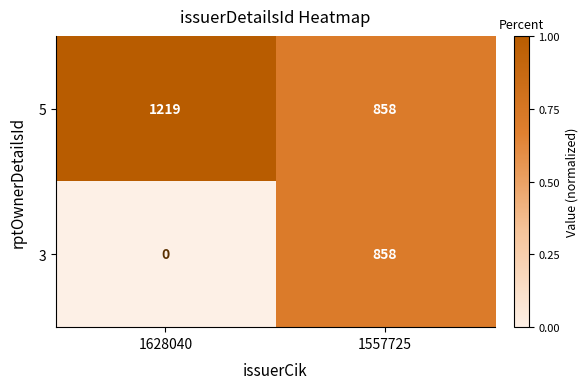

Reading right to left, what are all the values shown in this chart?

5: 858	1219
3: 858	0